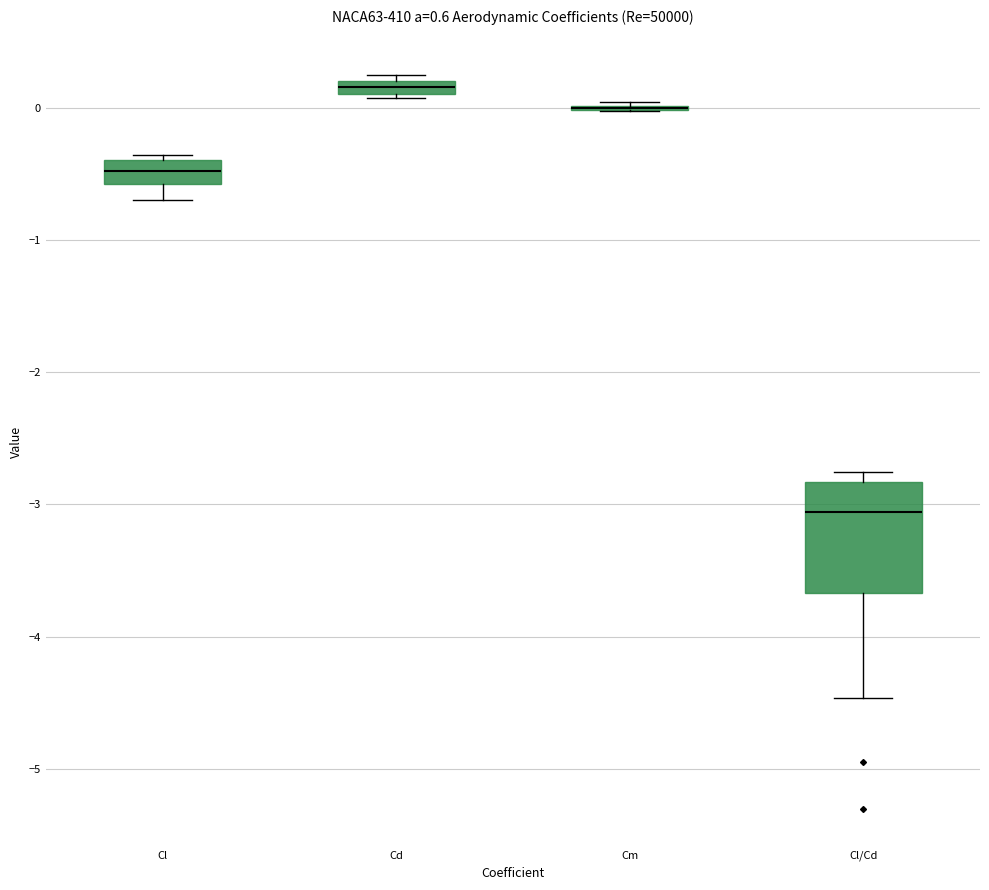

Which box is the tallest, from its lower edge to its upper edge?

Cl/Cd